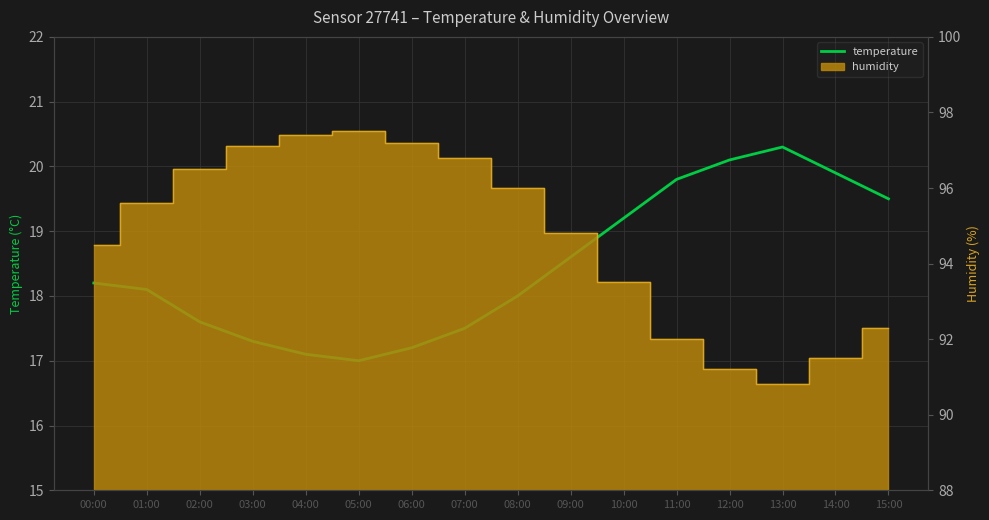

What is the approximate value at 02:00?

17.6